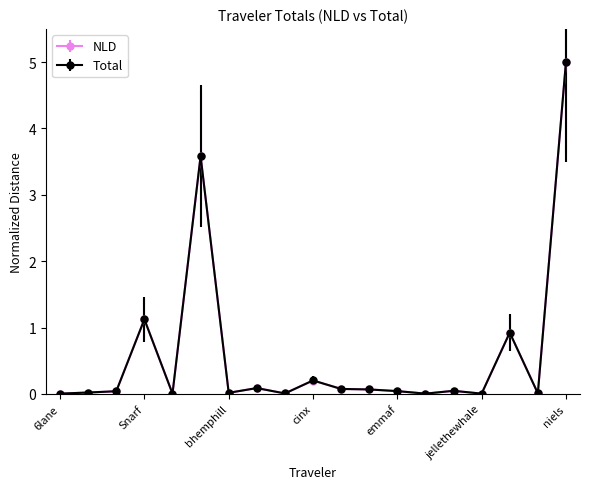

What is the maximum value shown in the chart?

5.0